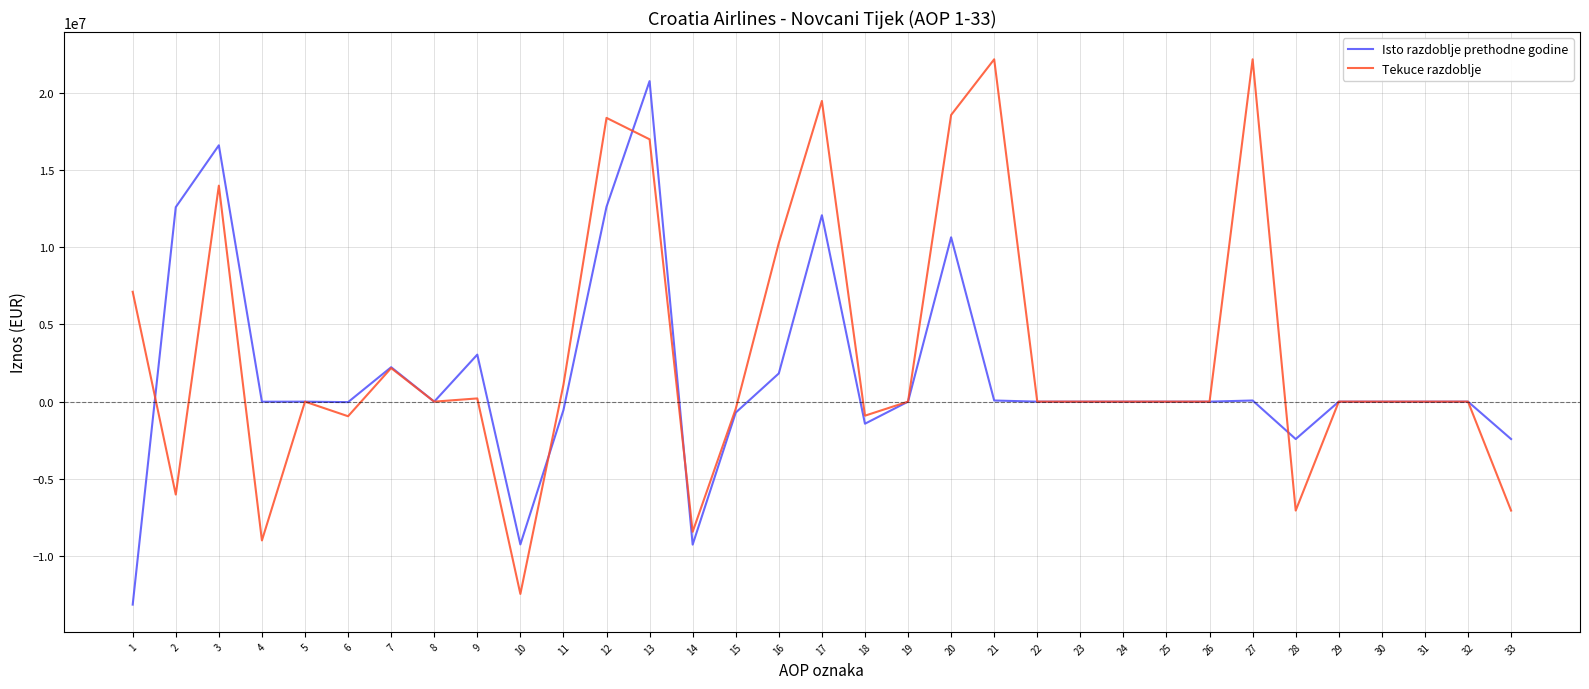

The value of Isto razdoblje prethodne godine at 18 is -1429750. True or false?

True